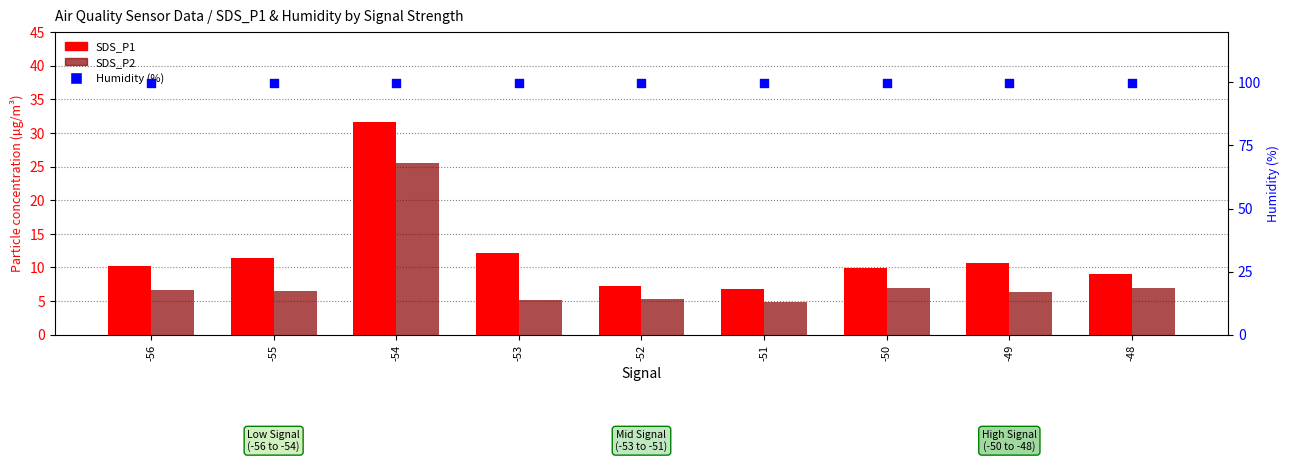

Which series has the largest total across all categories?

Humidity (%)